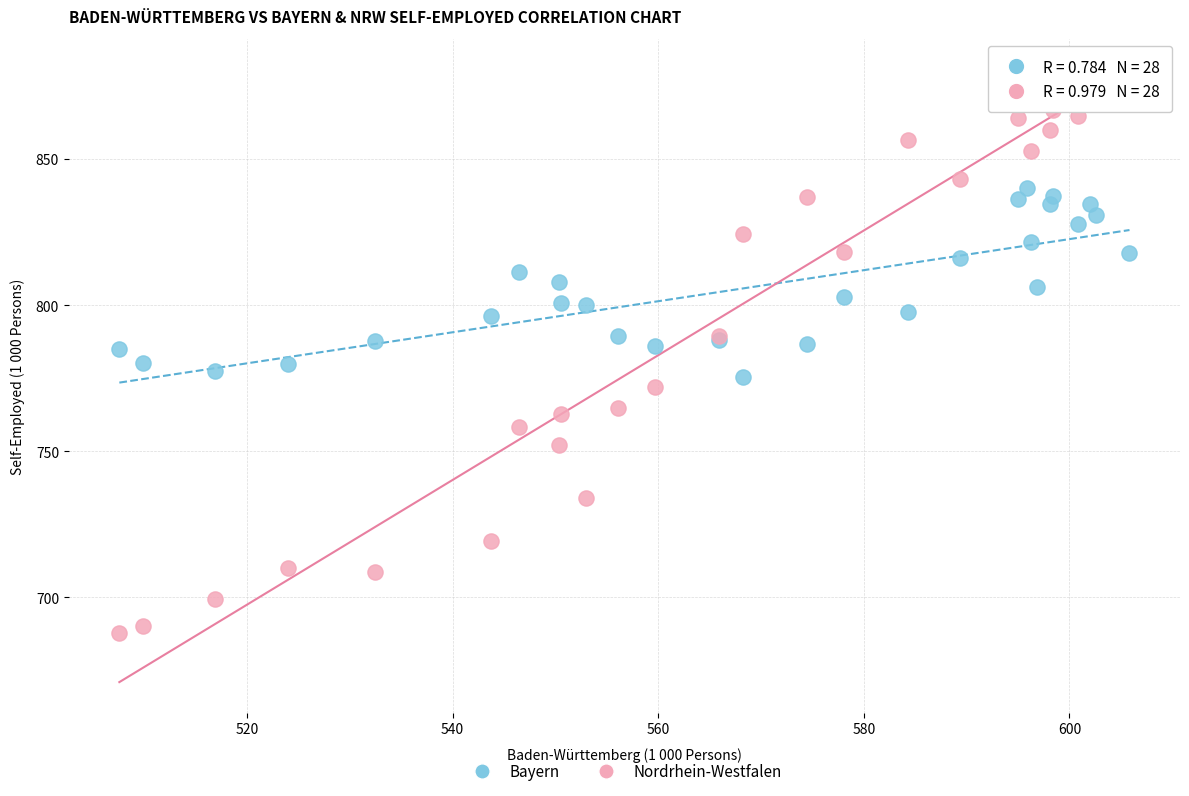

Which series contains the lowest Y value?

Nordrhein-Westfalen